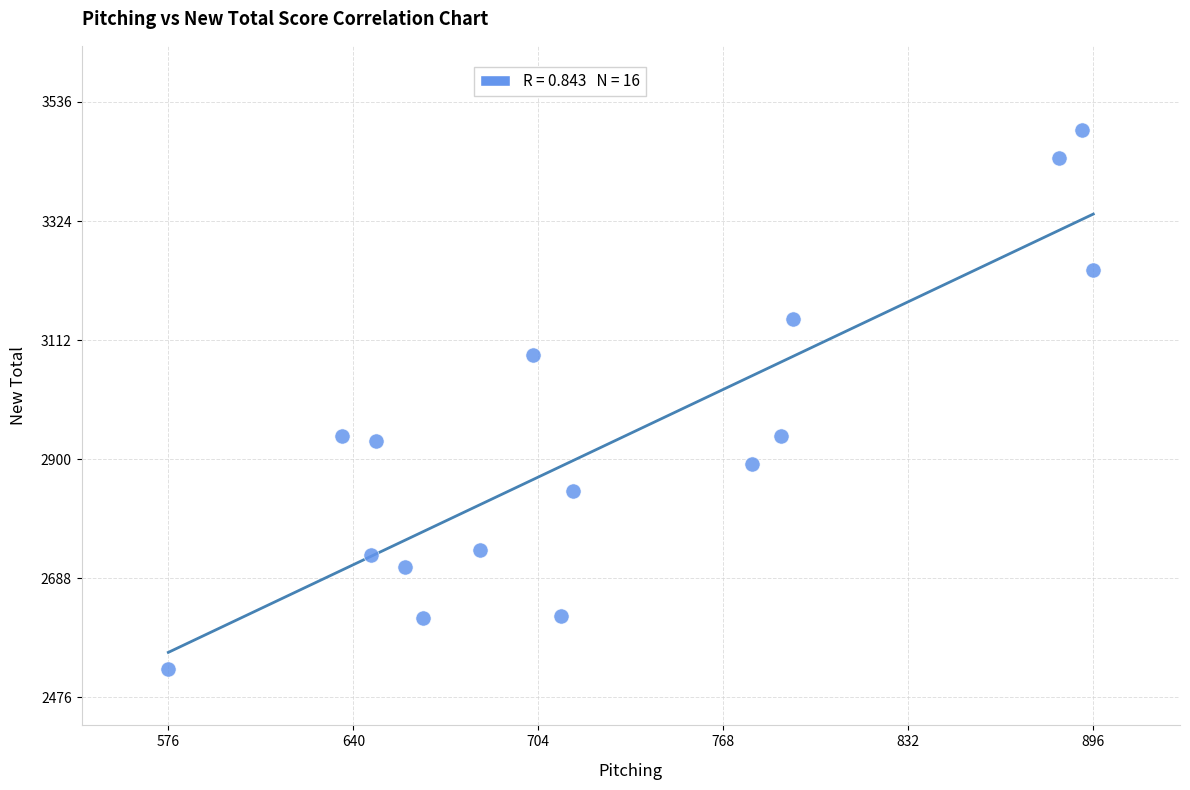

What is the range of Y values (max minus min)?

960